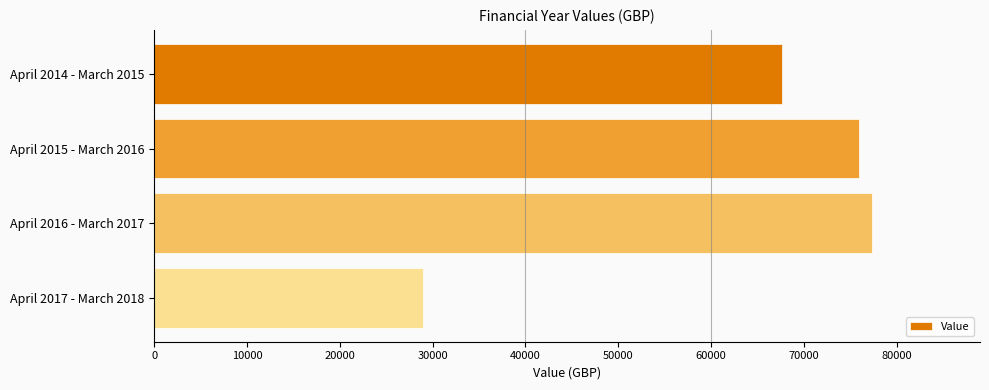

Reading top to bottom, list all the values displayed in this chart.

67650	75942	77384	29015